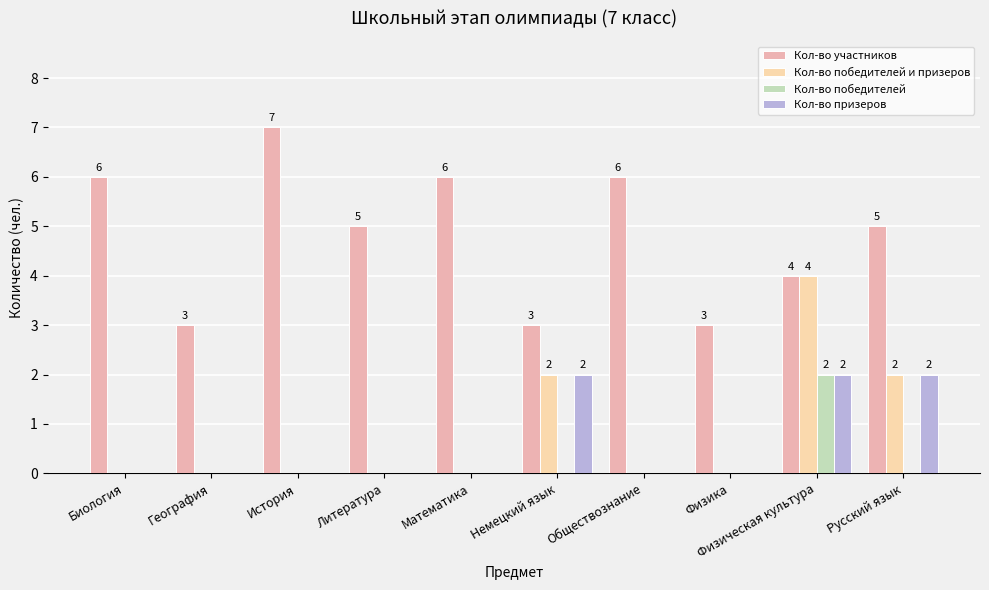

The Кол-во участников series shows 6 at Физическая культура. True or false?

False